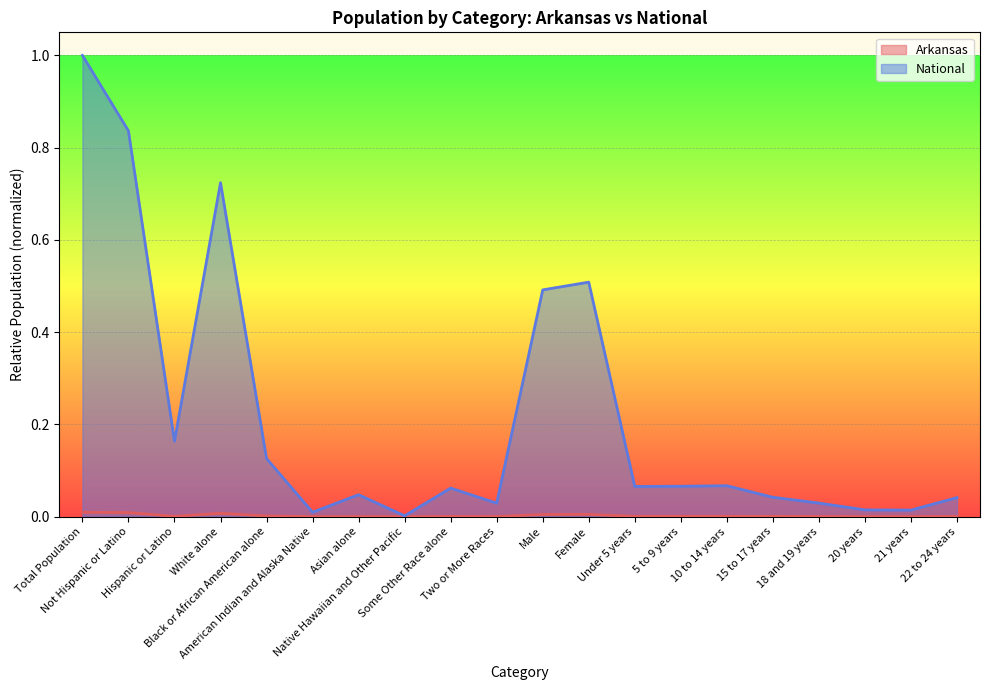

What is the label of the 11th point from the left?

Male